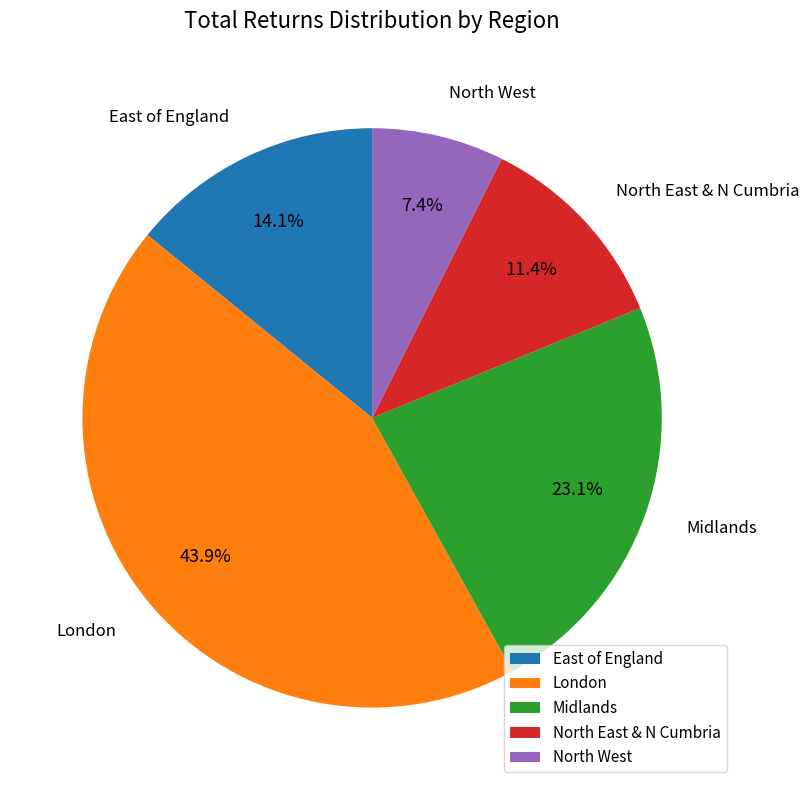

To the nearest percent, what percentage of the pie is East of England?

14%